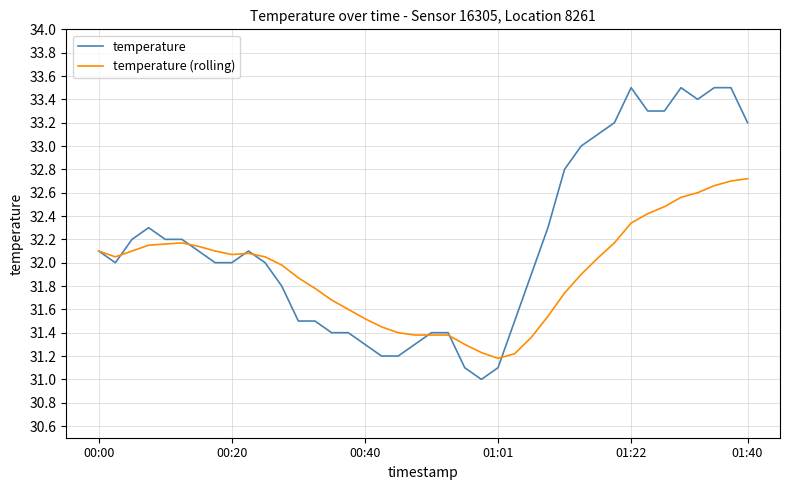

Which series has the largest total across all categories?

temperature